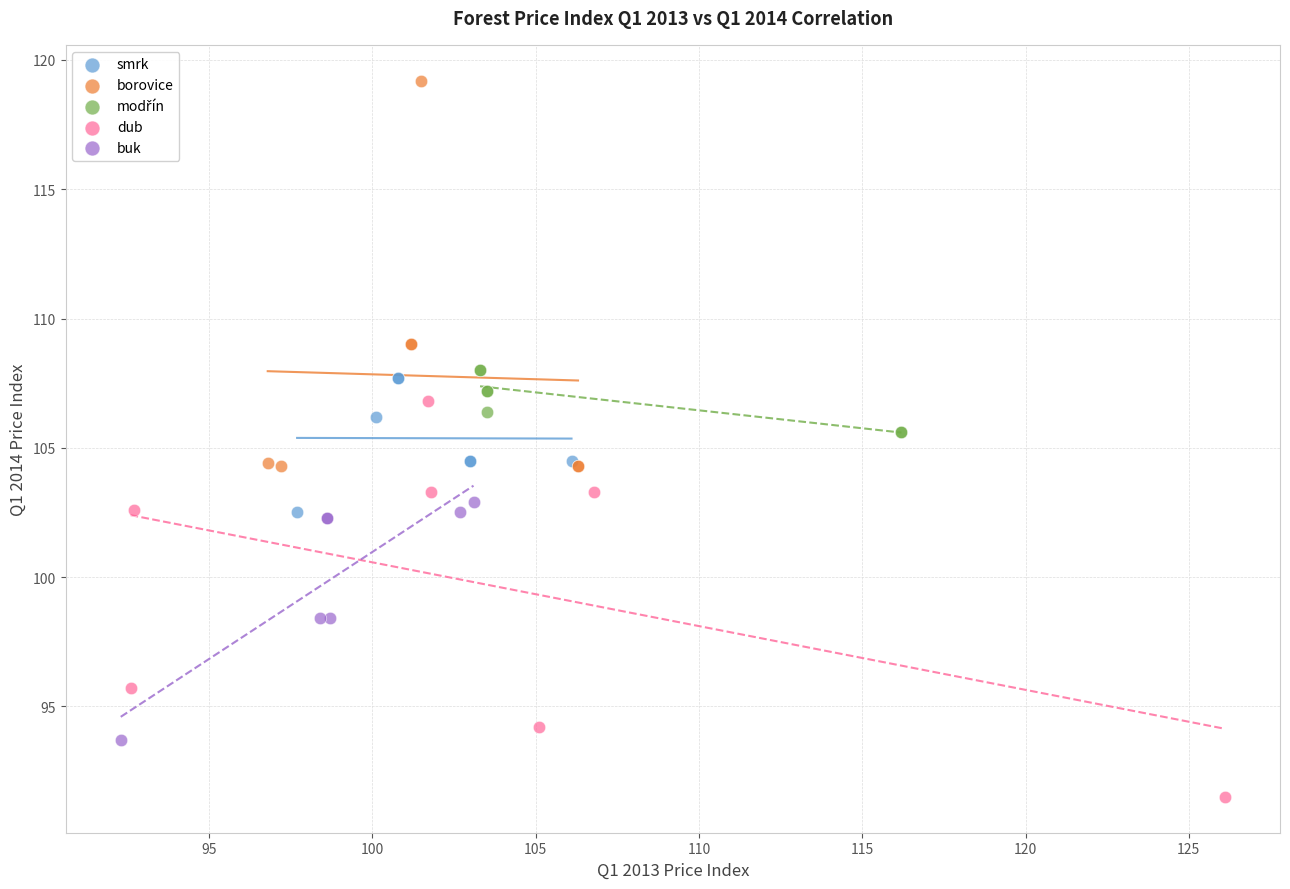

Which series reaches the maximum Y coordinate?

borovice